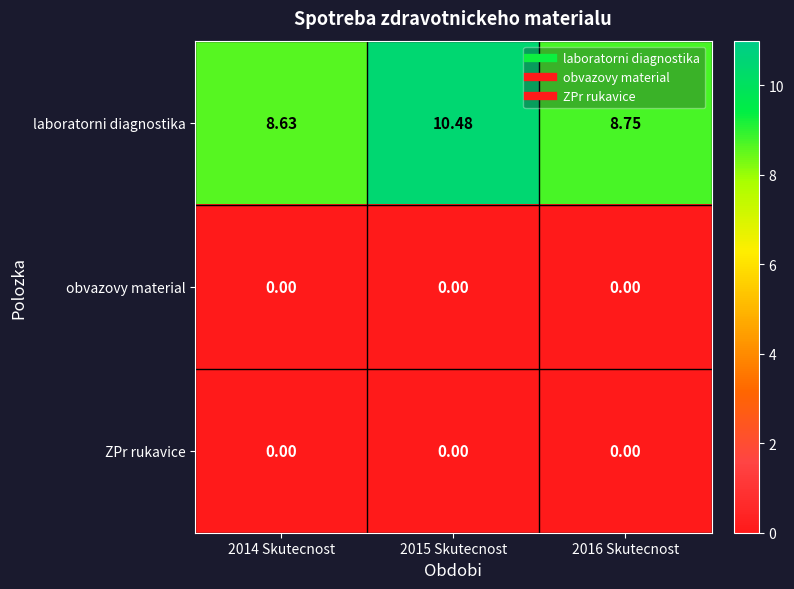

Which series has the largest total across all categories?

laboratorni diagnostika